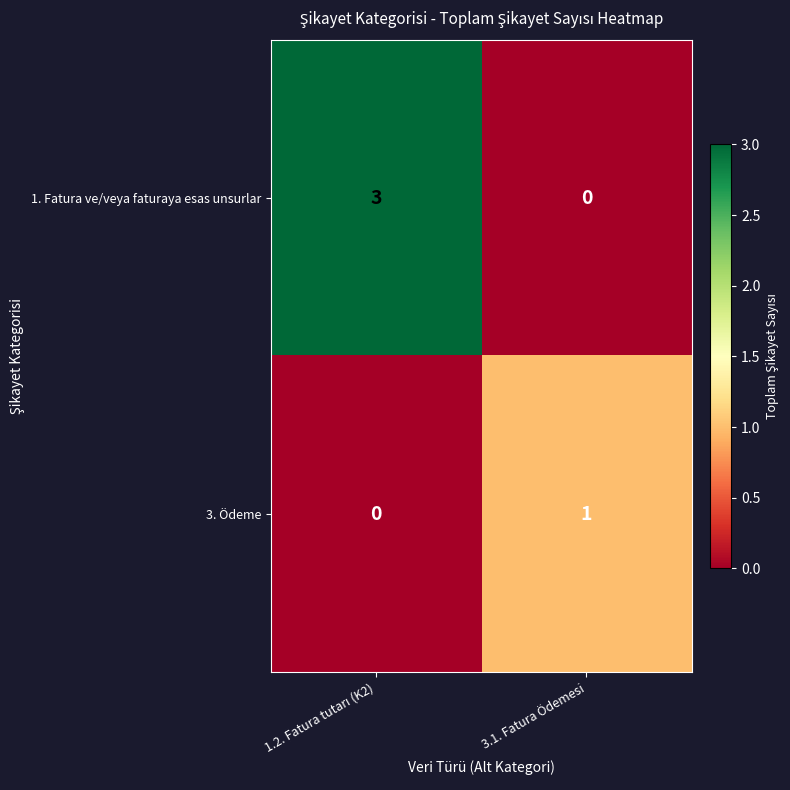

What is the greatest value displayed?

3